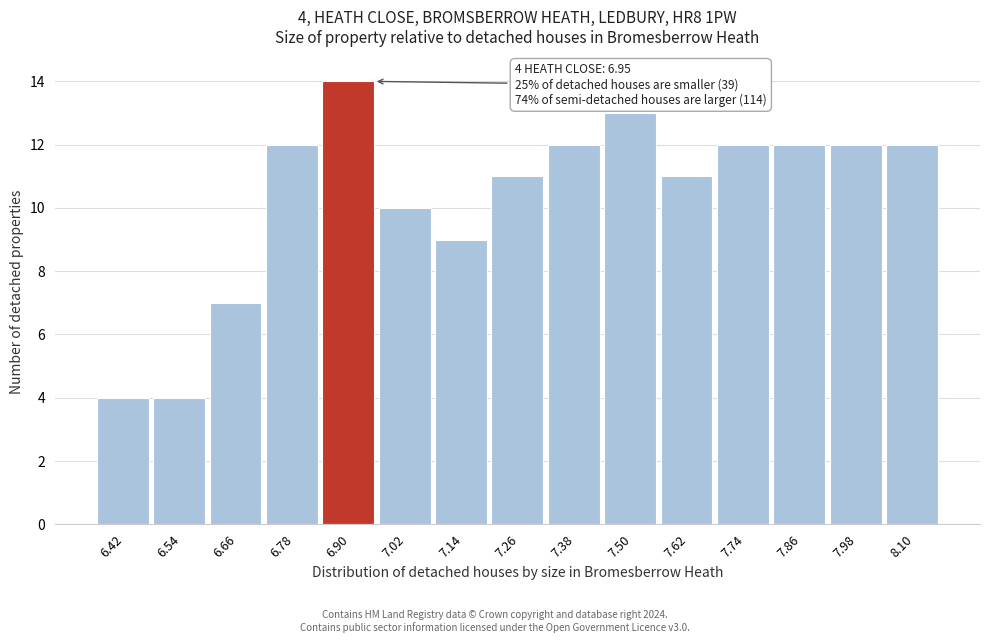

Which range on the x-axis has the tallest bar?

6.84 to 6.96